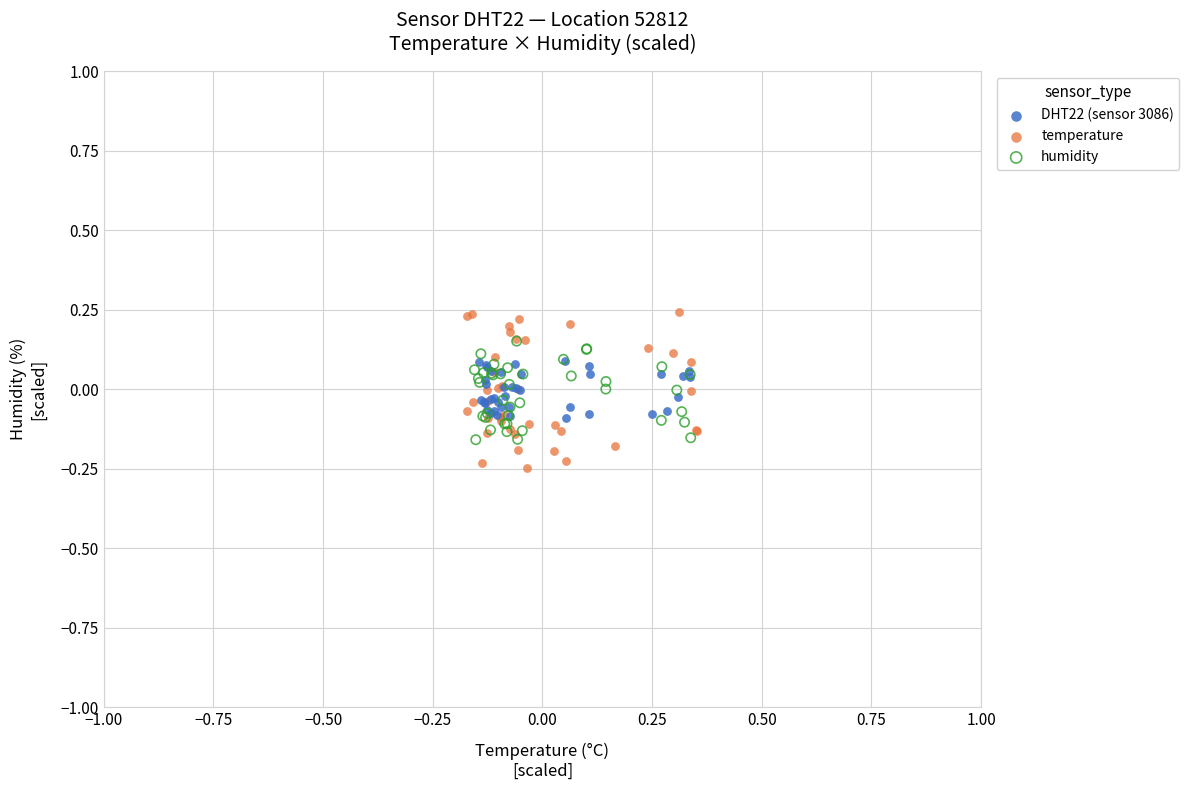

Which series reaches the minimum Y coordinate?

temperature